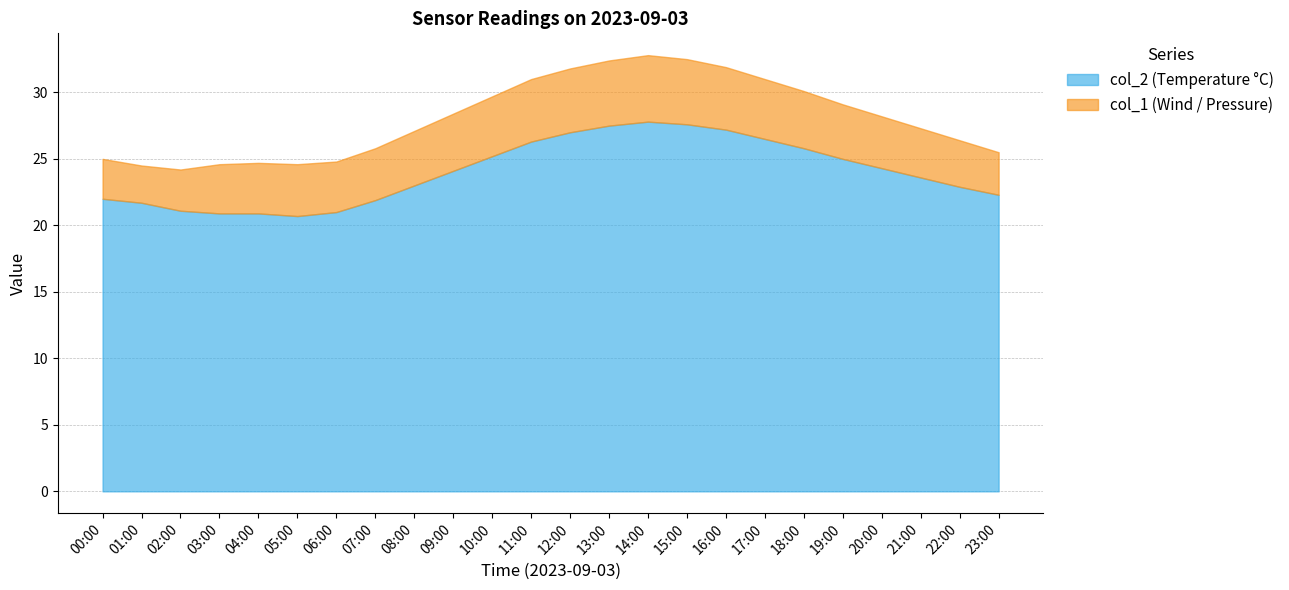

What is the label of the 15th point from the right?

09:00